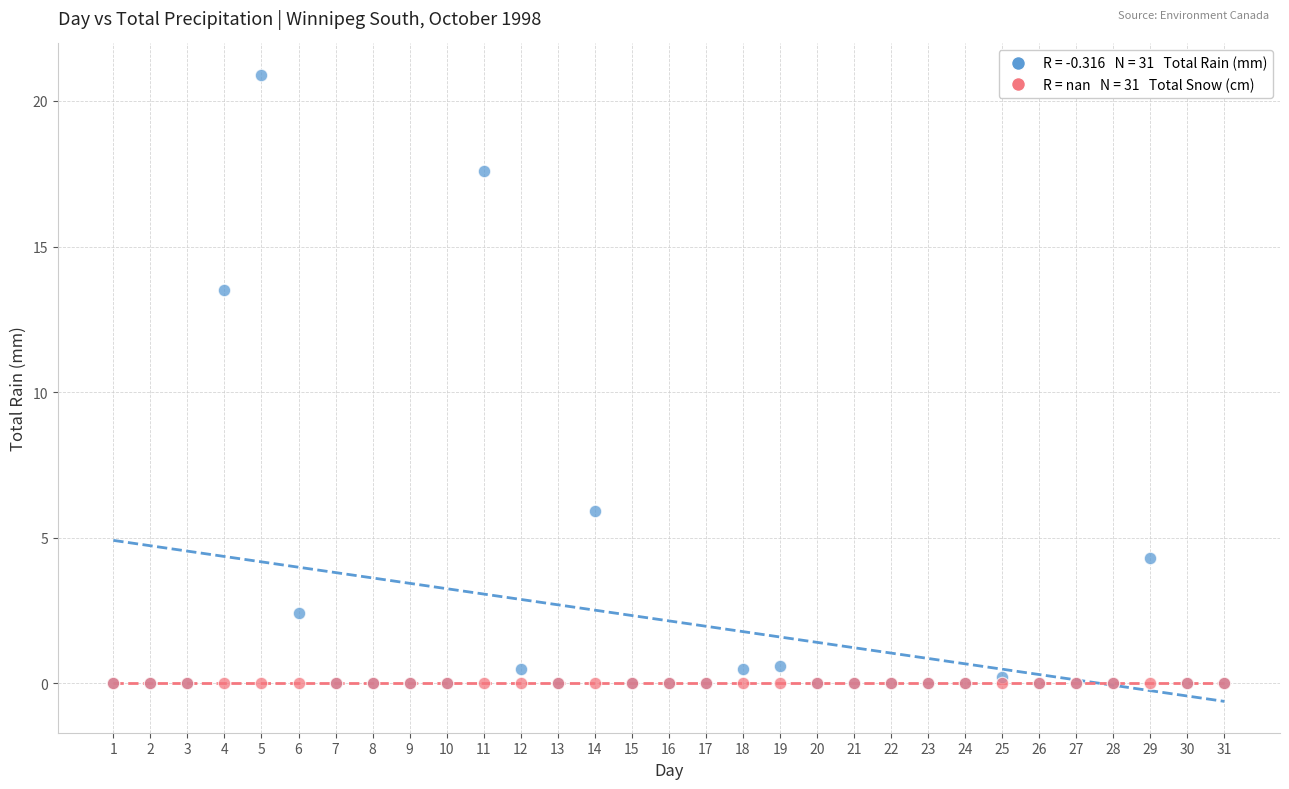

Across all series, what Y value is closest to 10?

13.5